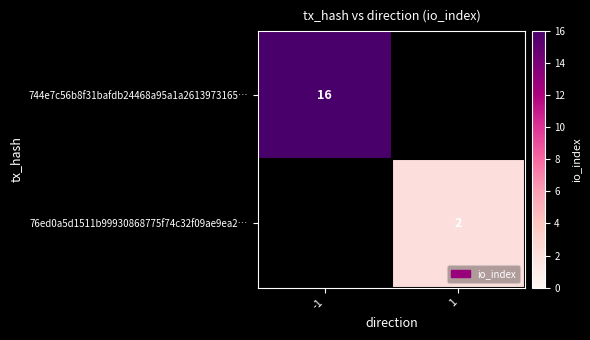

The 76ed0a5d1511b99930868775f74c32f09ae9ea2… series shows 2 at 1. True or false?

True